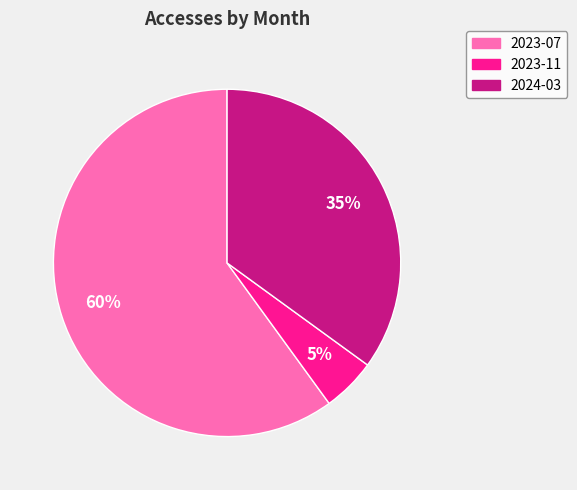

Do 2024-03 and 2023-07 together represent more than half of the pie?

Yes